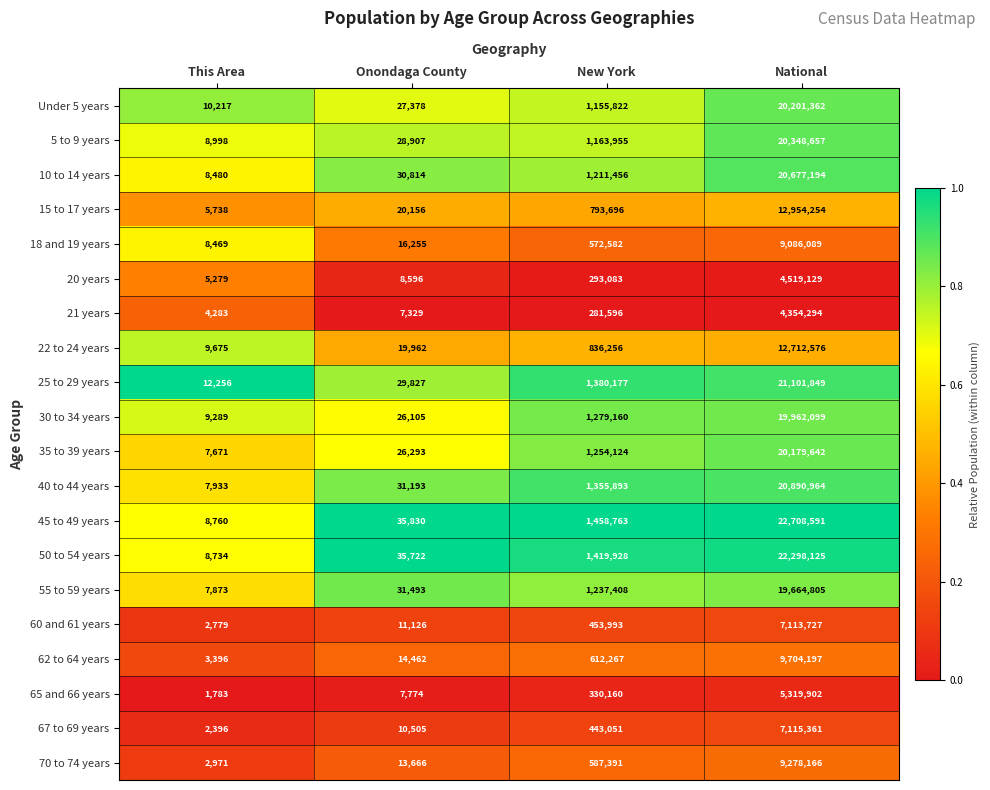

How many categories are shown in the chart?

4